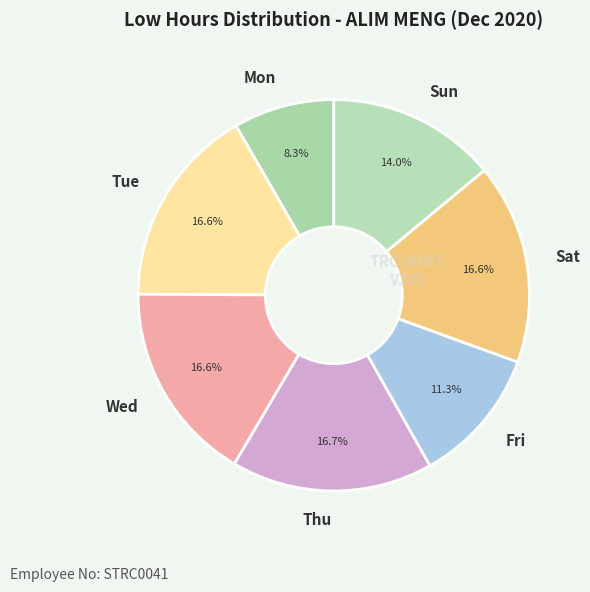

What is the ratio of the value at Wed to the value at Sun?

1.2